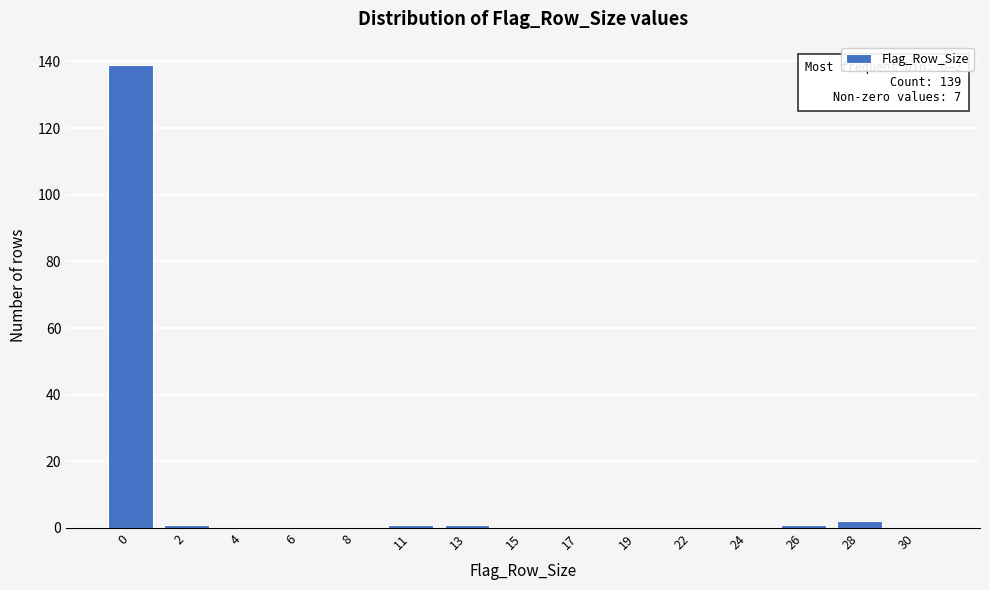

Reading left to right, what are all the values shown in this chart?

0=139	2=1	4=0	6=0	8=0	11=1	13=1	15=0	17=0	19=0	22=0	24=0	26=1	28=2	30=0